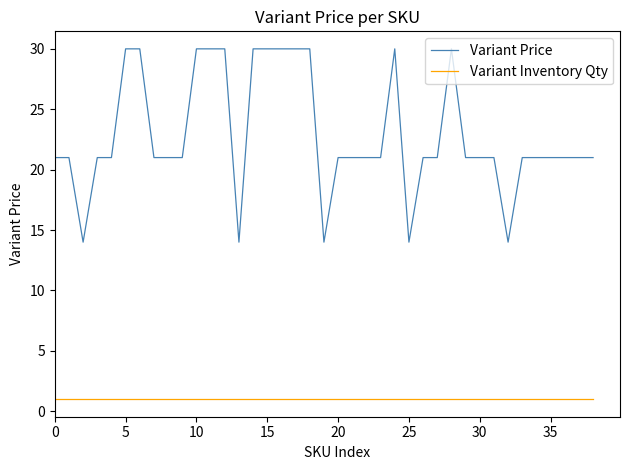

Which series has the largest range (max minus min)?

Variant Price